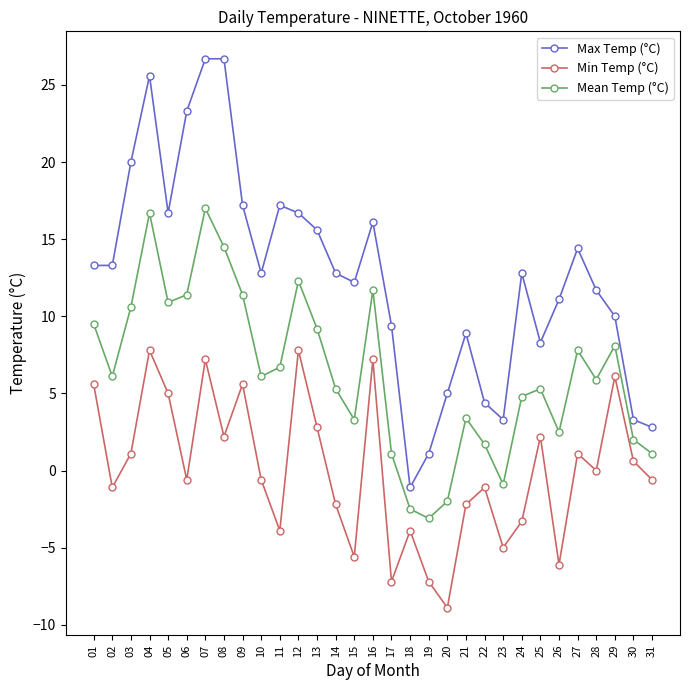

How many interior local peaks does the Min Temp (°C) series have?

10